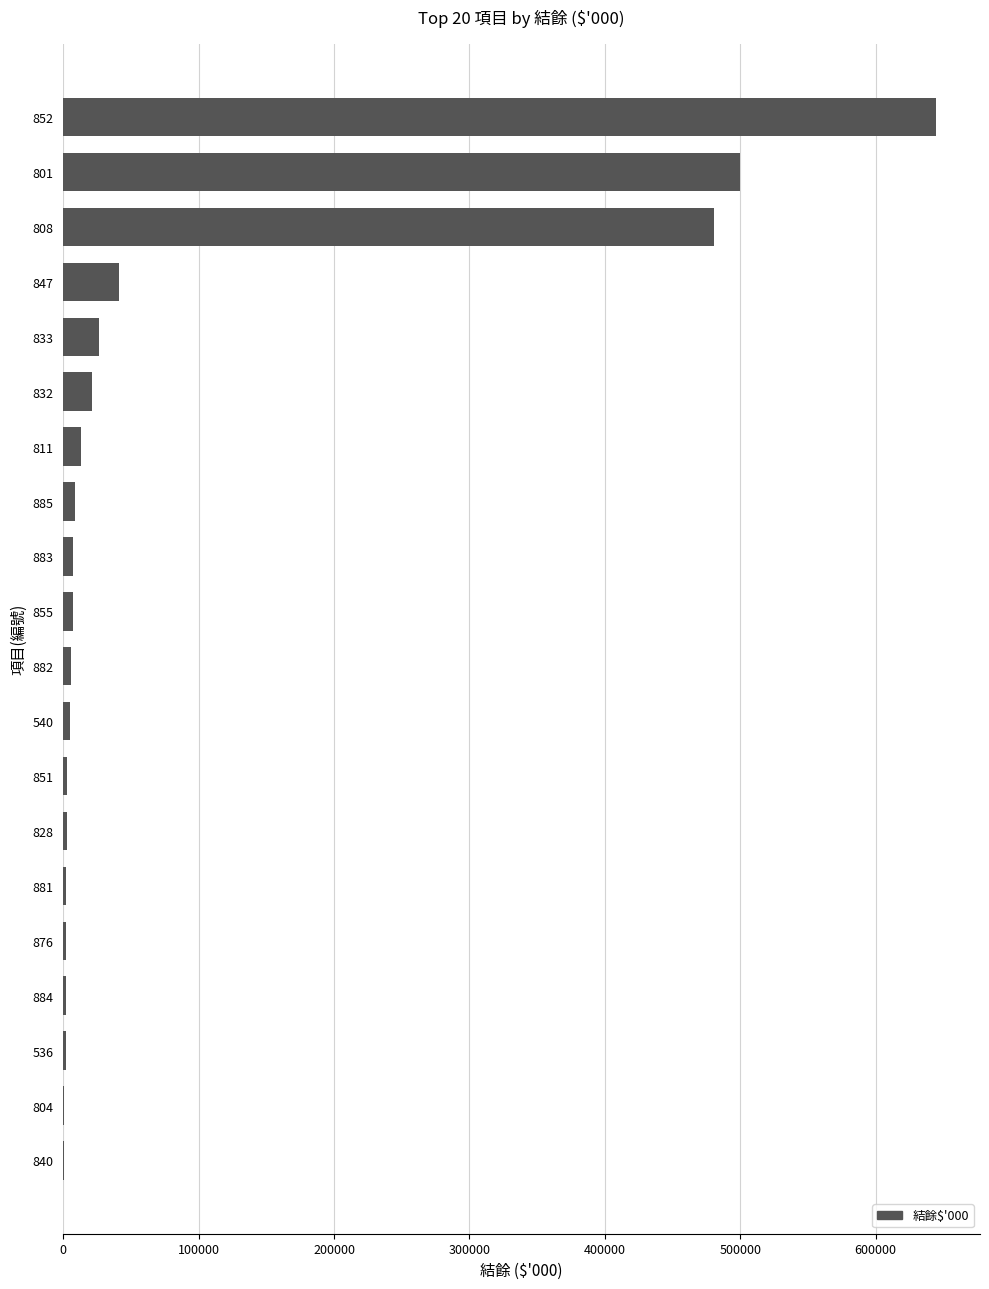

Are the bars horizontal?

Yes